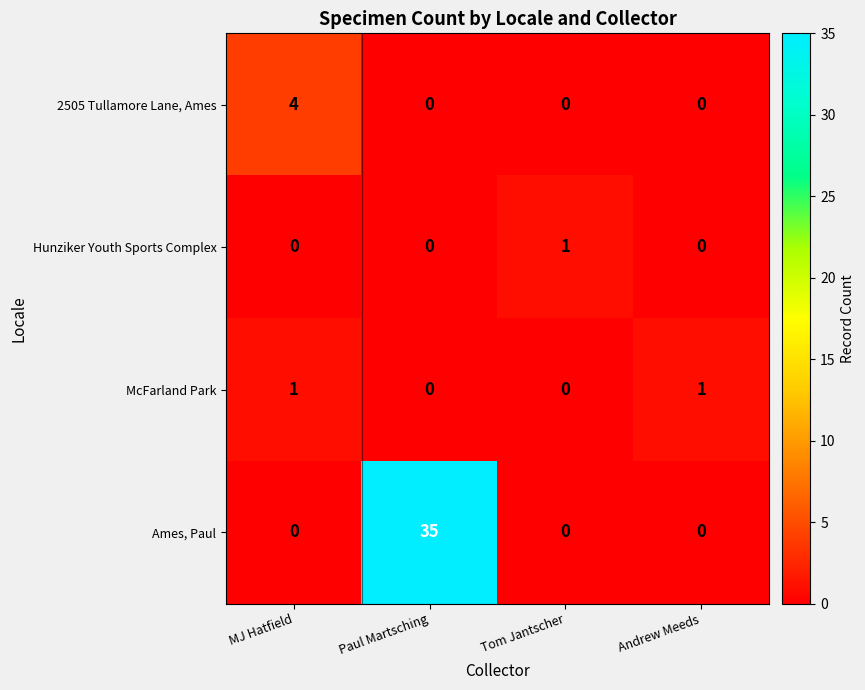

The Ames, Paul series shows 35 at Paul Martsching. True or false?

True